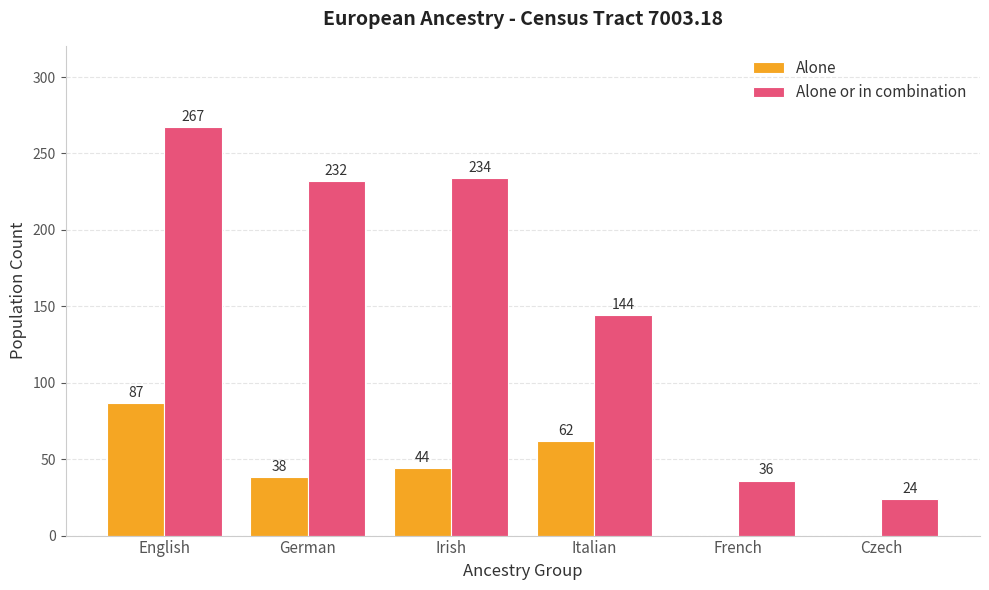

Reading left to right, list all the values displayed in this chart.

Alone: English=87	German=38	Irish=44	Italian=62	French=0	Czech=0
Alone or in combination: English=267	German=232	Irish=234	Italian=144	French=36	Czech=24